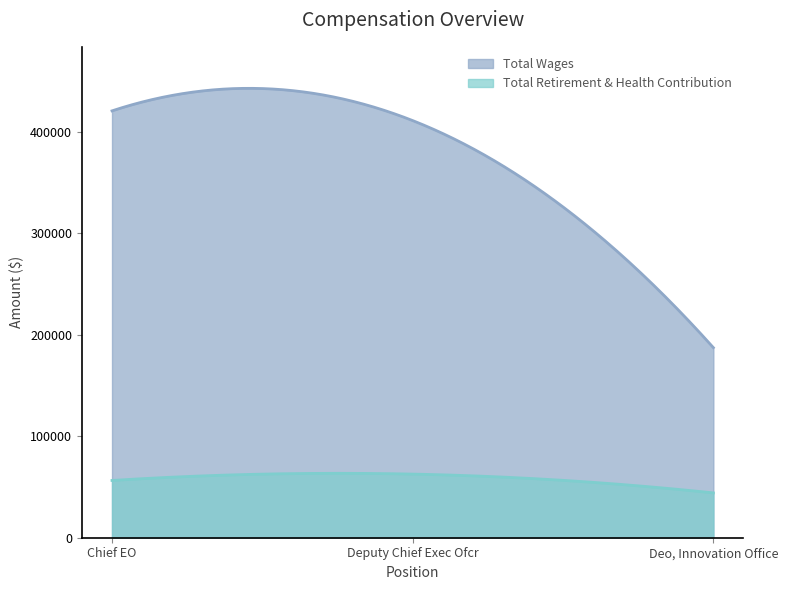

What is the lowest value of the Total Retirement & Health Contribution series?

44153.0